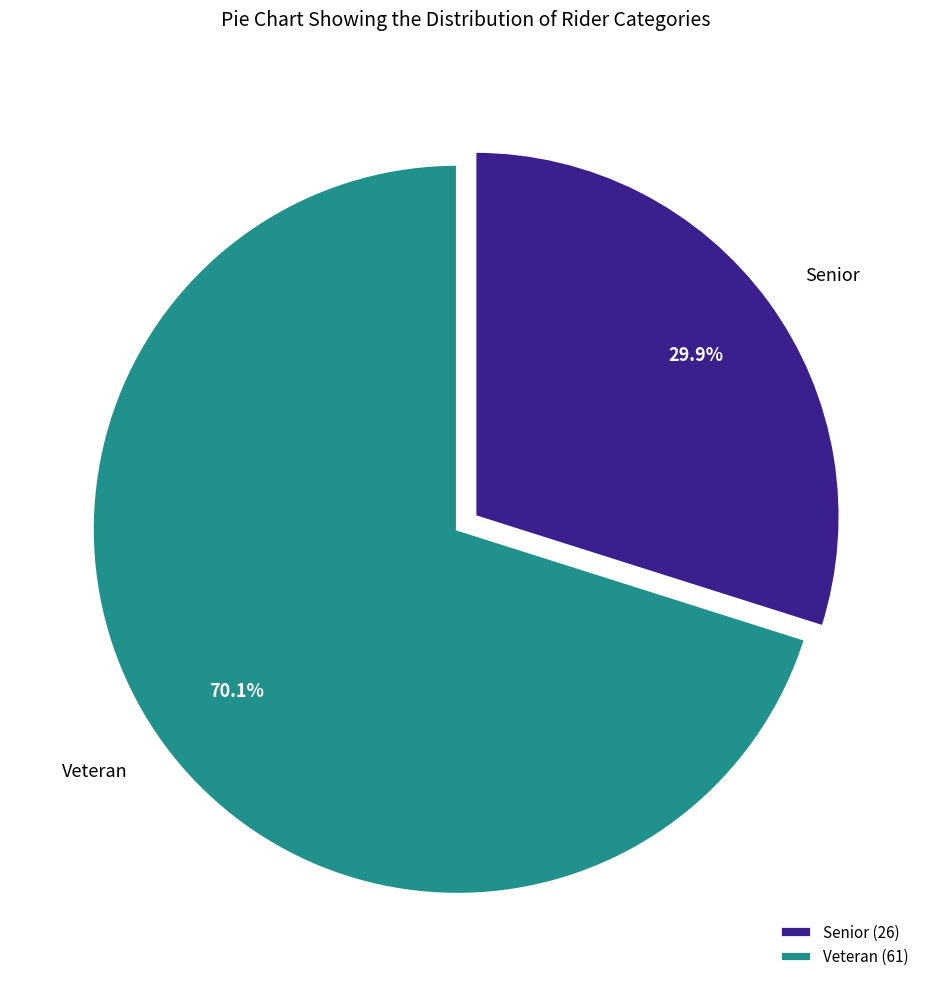

Which category has the smallest portion of the pie?

Senior